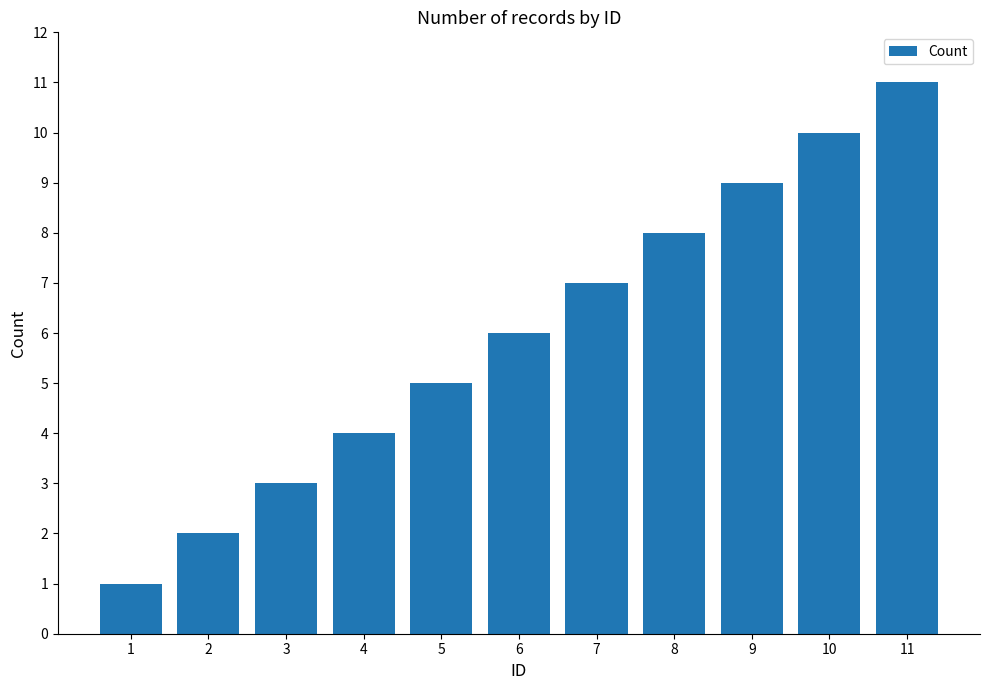

Is it true that the value at 2 is 2?

True